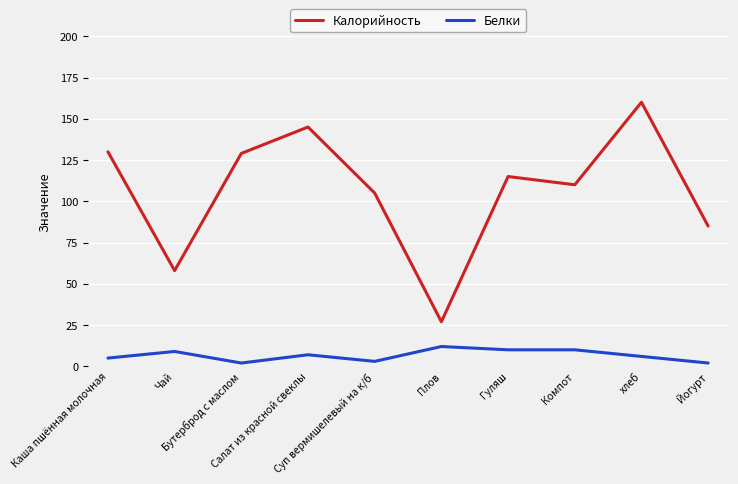

Is this an area chart (filled region under the line)?

No